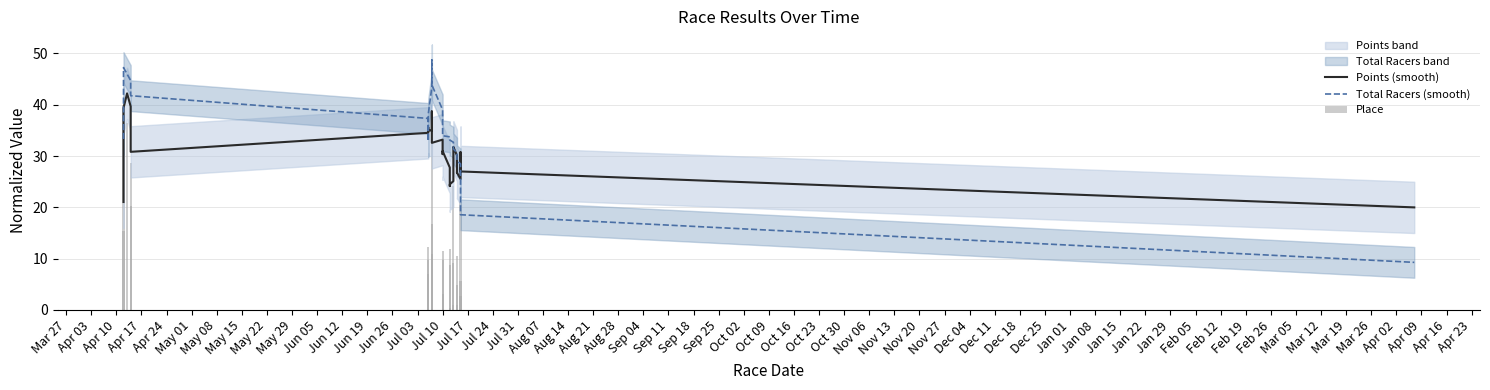

How many bars are there in total?

81